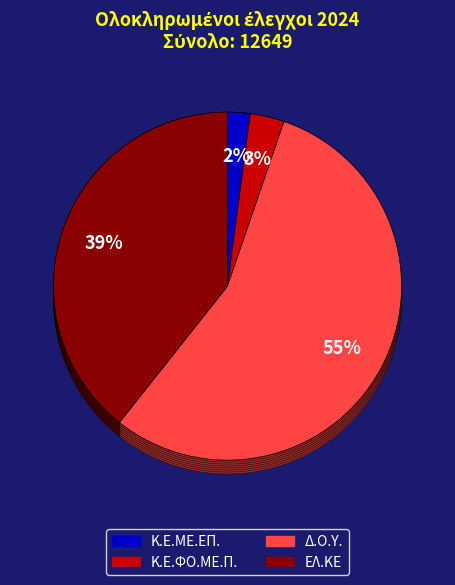

To the nearest percent, what is the difference between the Δ.Ο.Υ. and Κ.Ε.ΦΟ.ΜΕ.Π. slice percentages?

52%